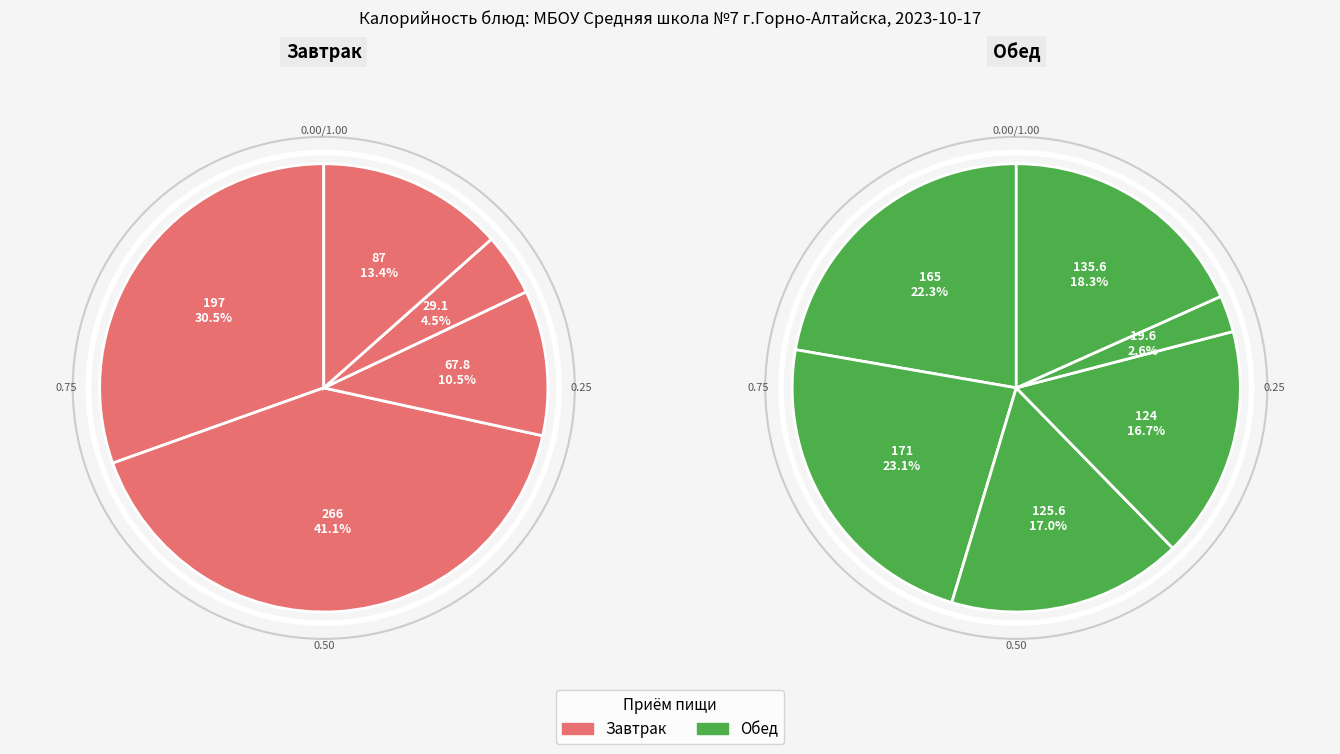

Which has a higher value, каша гречневая вязкая or хлеб йод?

каша гречневая вязкая